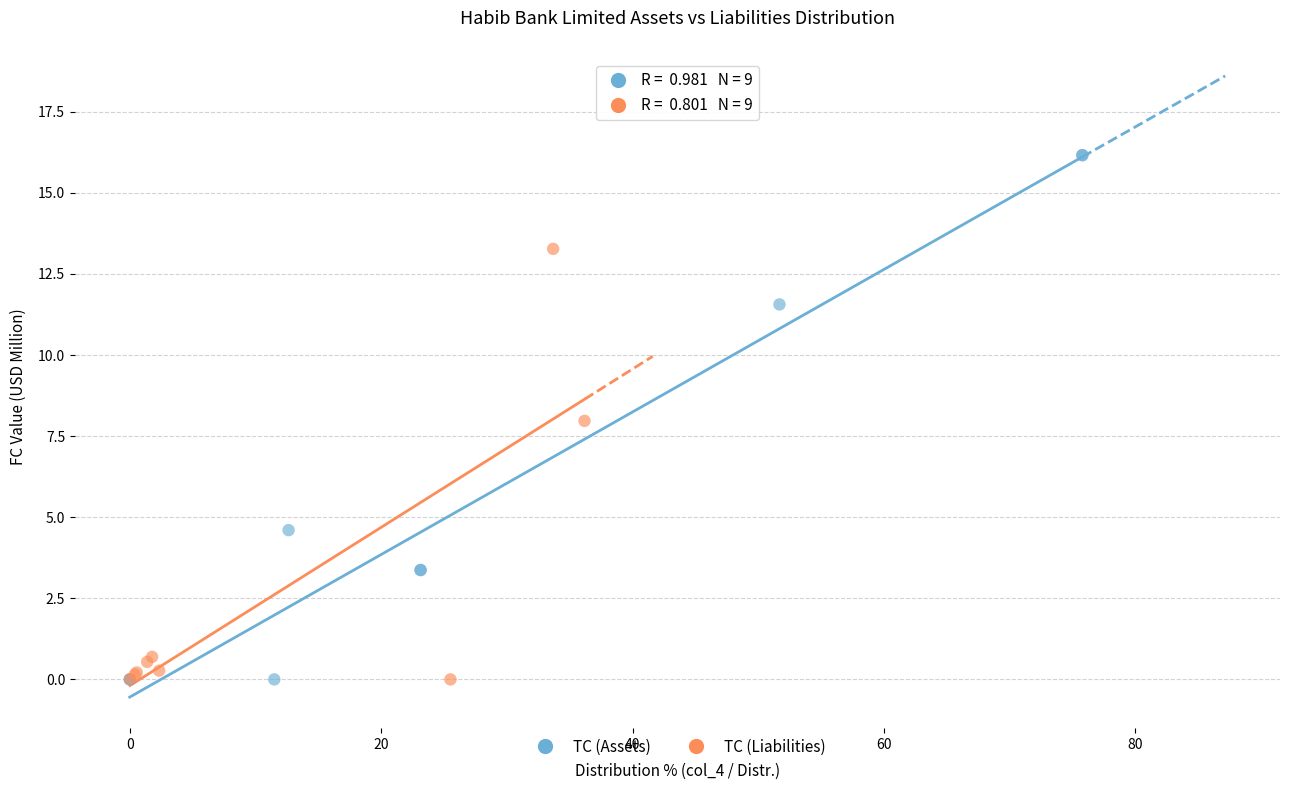

Which series reaches the maximum Y coordinate?

TC (Assets)